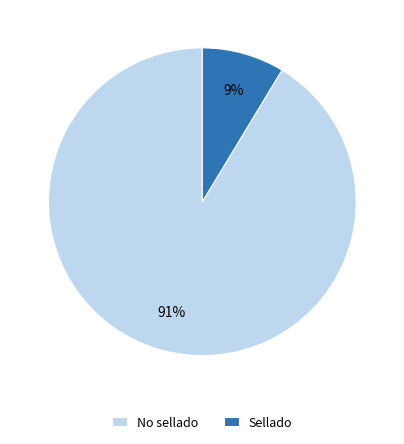

What is the largest slice in the pie chart?

No sellado